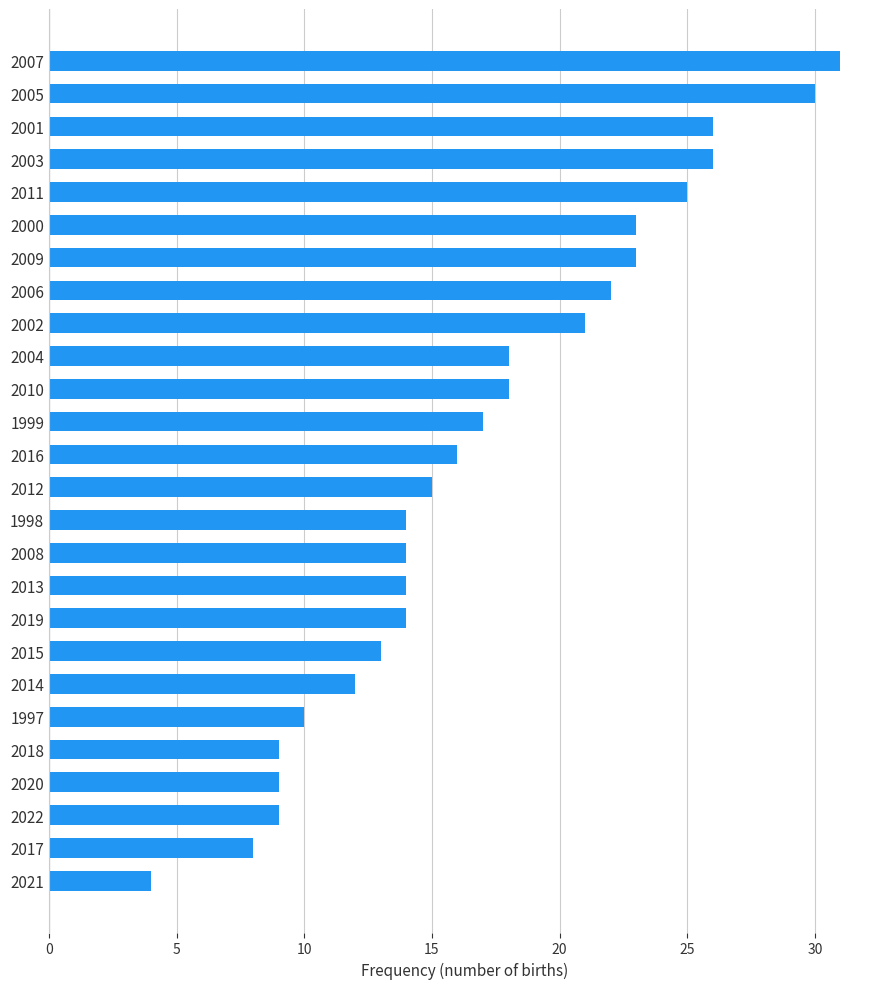

What is the difference between the second highest and second lowest values?

22